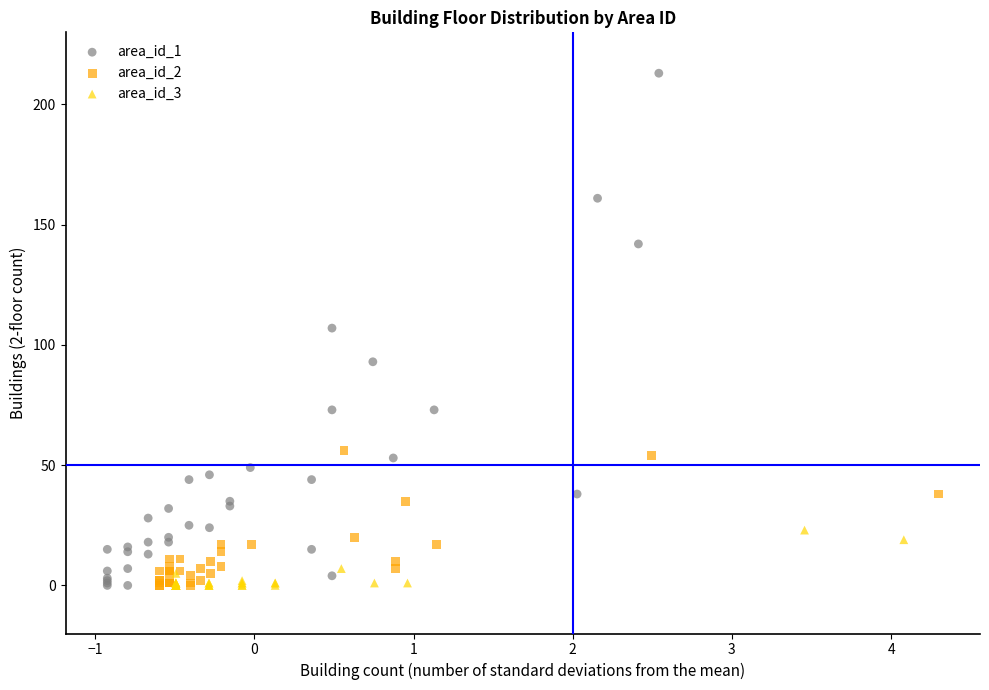

Which series has the largest Y range (max minus min)?

area_id_1